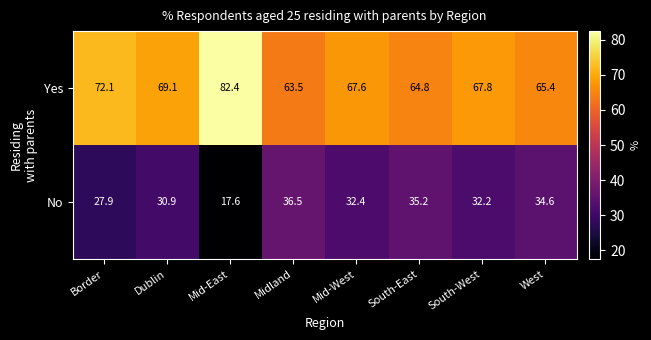

Rank the series at South-West from lowest to highest value.

No, Yes